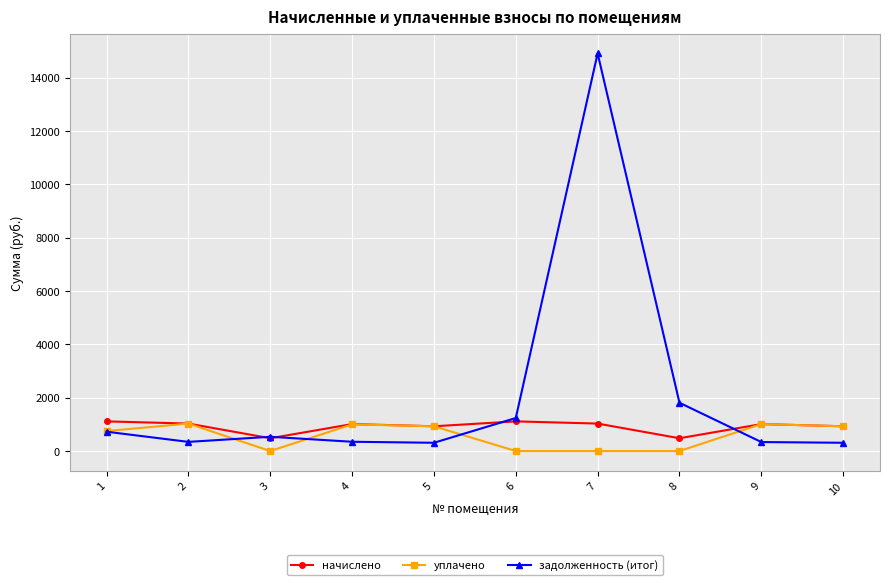

What are all the series names shown in the legend?

начислено, уплачено, задолженность (итог)